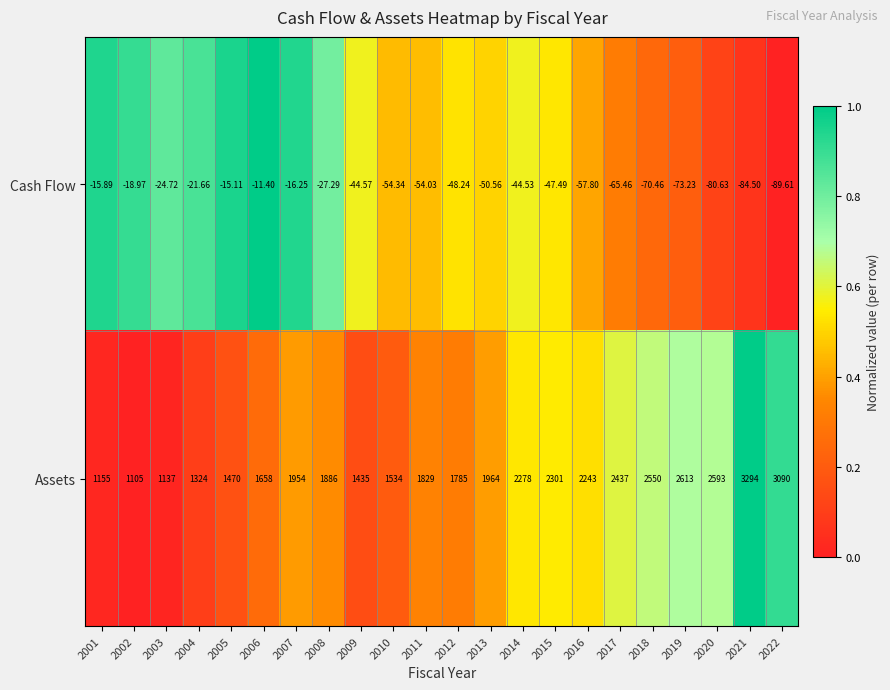

Which series has the largest total across all categories?

Assets